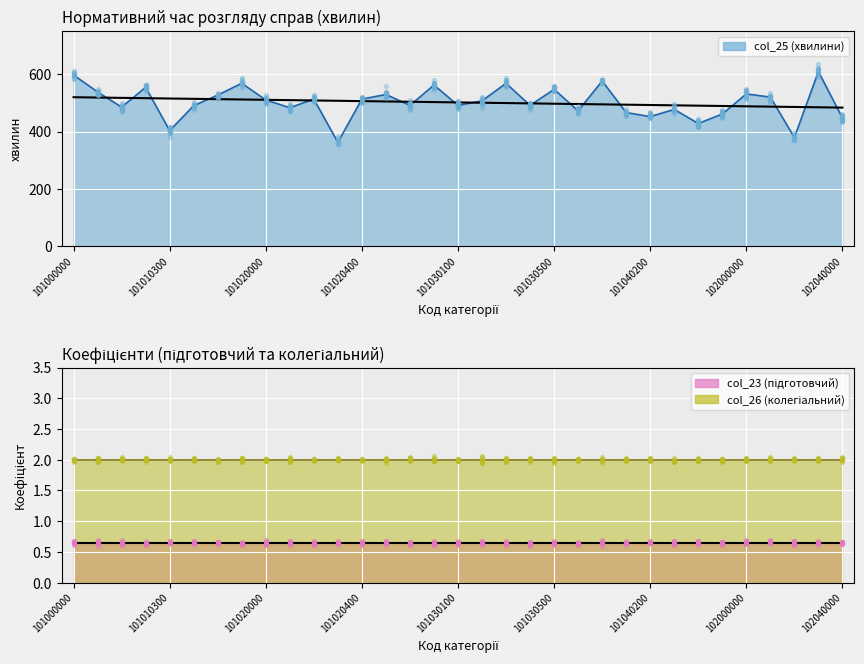

Which series reaches the maximum Y coordinate?

col_25